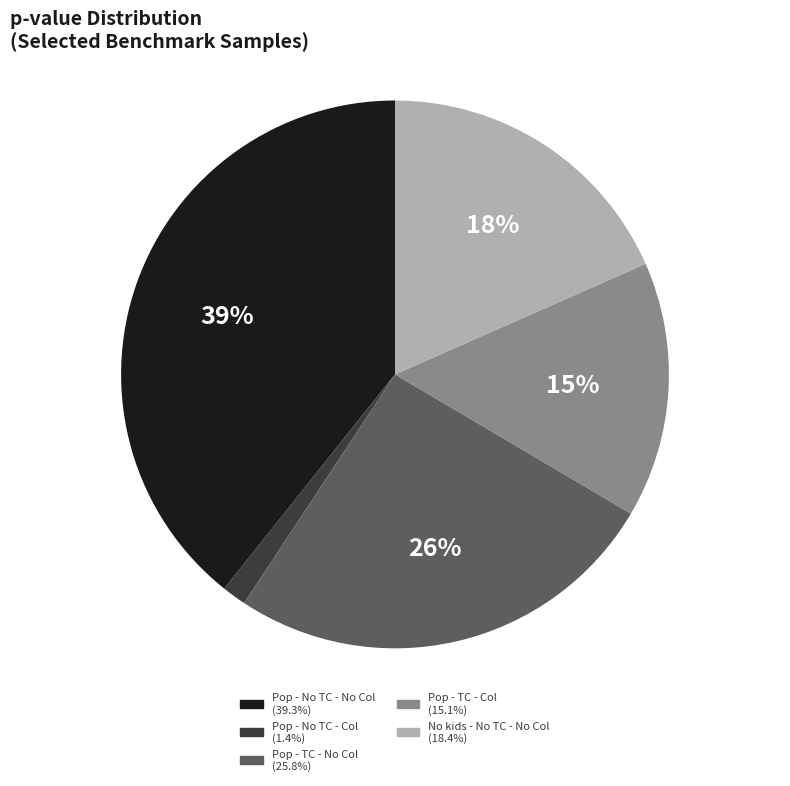

To the nearest percent, what is the difference between the largest and smallest slice percentages?

38%